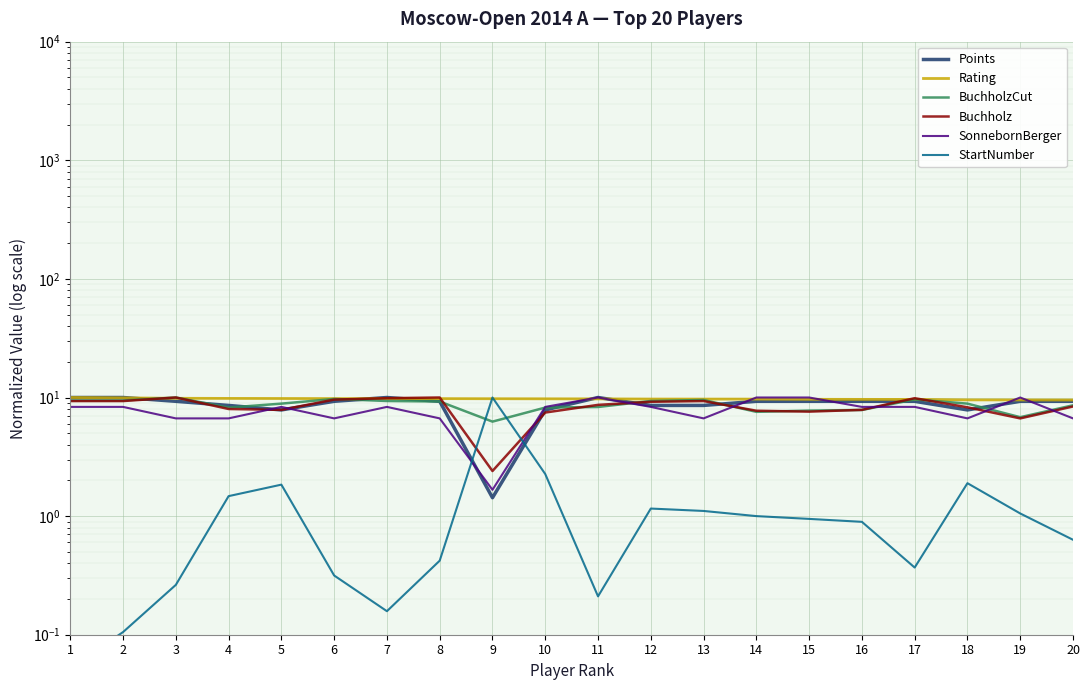

At how many categories does at least one series exceed 0?

20